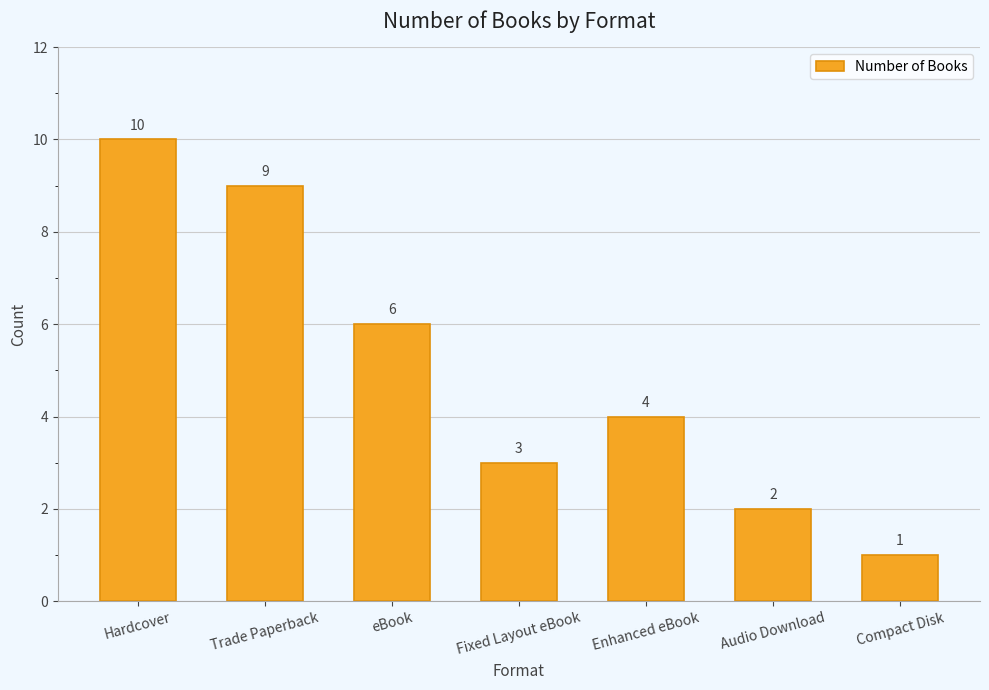

Are the bars horizontal?

No